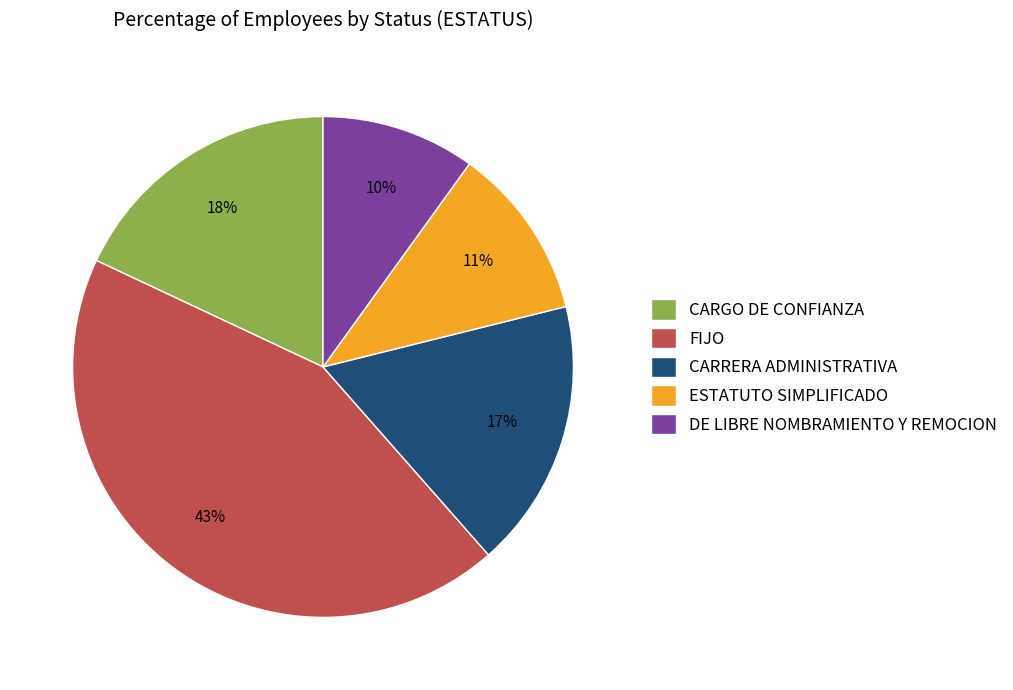

How many slices are in this pie chart?

5